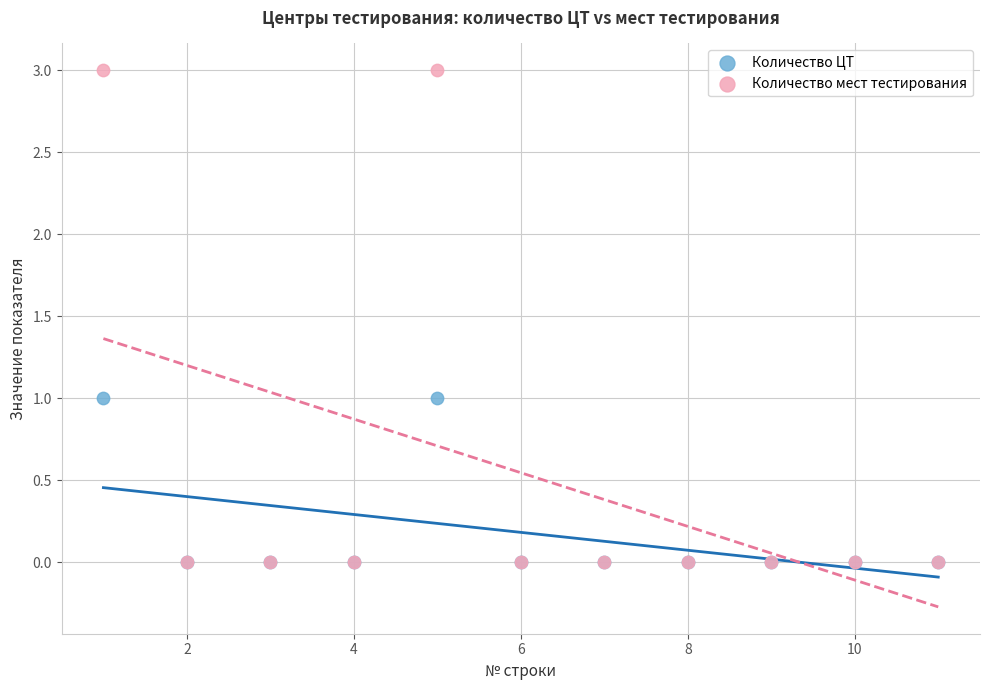

Which series contains the highest Y value?

Количество мест тестирования